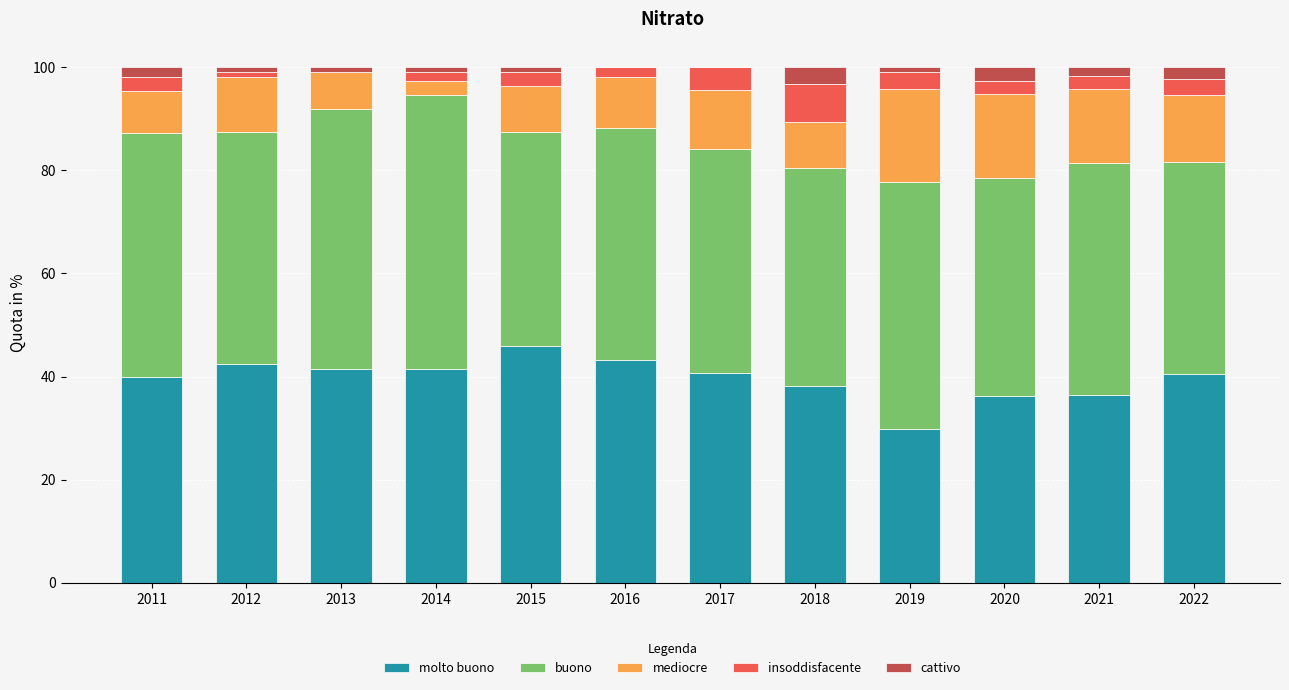

Are the bars horizontal?

No